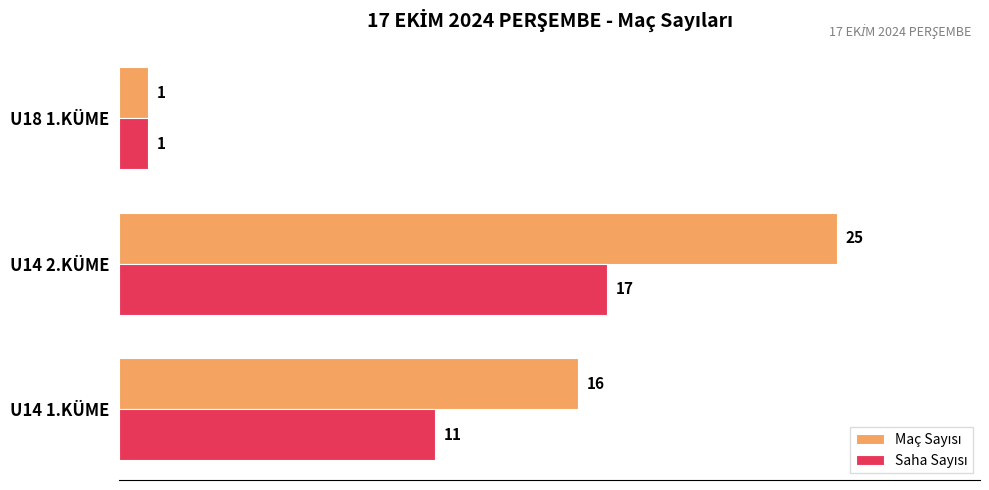

At which category is the sum across all series the highest?

U14 2.KÜME